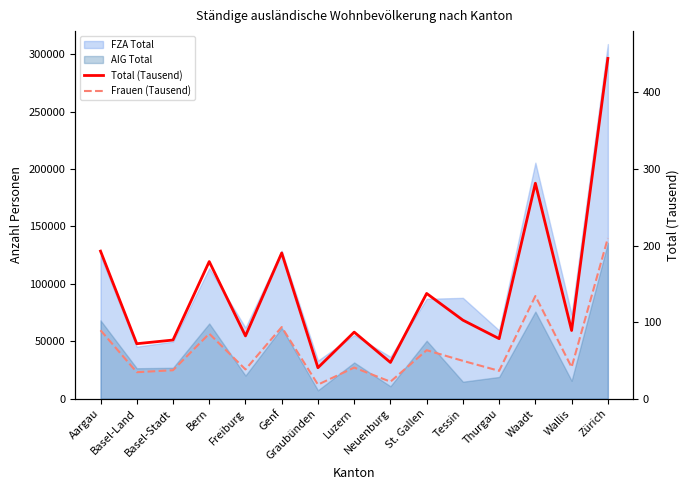

What is the value of the Frauen (Tausend) point at the 4th from the left?

84.9